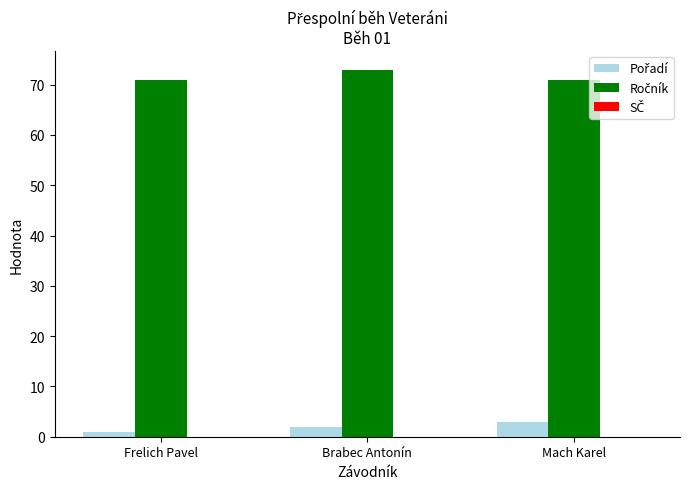

What is the difference between the highest and lowest values at Brabec Antonín?

71